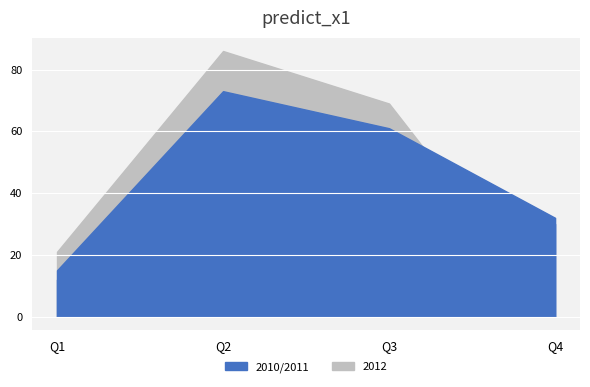

What is the difference between the highest and lowest values at Q1?

9